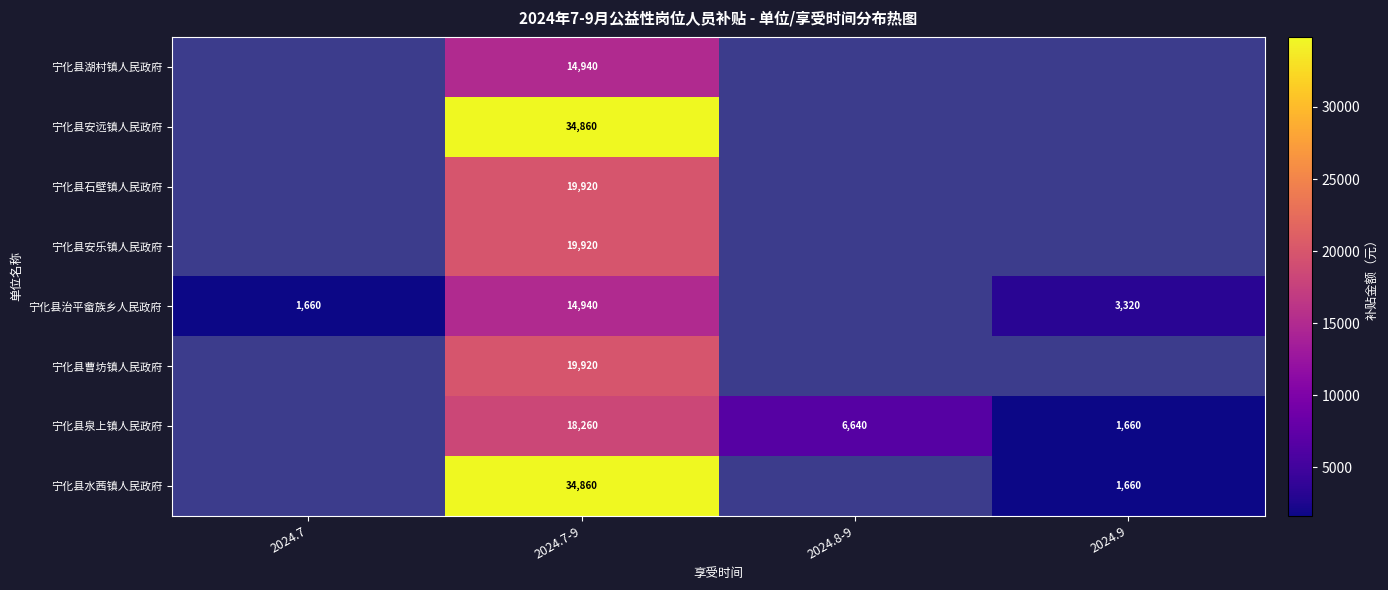

The 宁化县水茜镇人民政府 series shows 60853 at 2024.7-9. True or false?

False